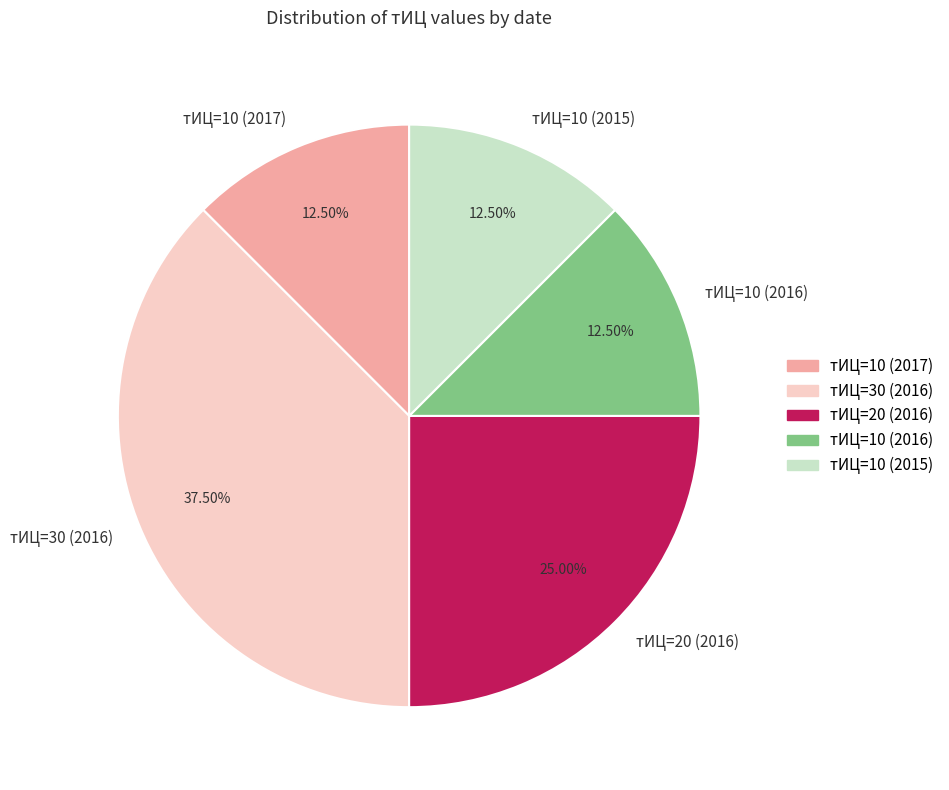

Do тИЦ=10 (2017) and тИЦ=10 (2015) together represent more than half of the pie?

No